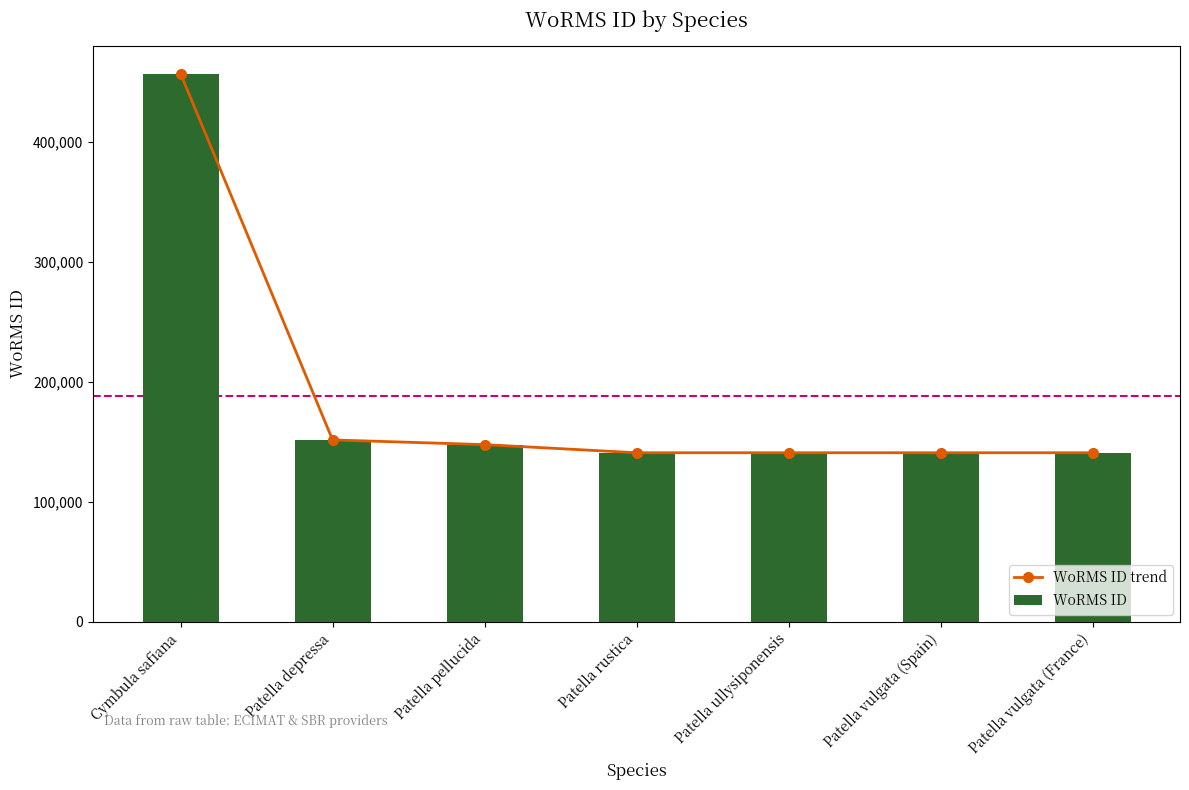

What is the difference between the maximum and minimum values in the WoRMS ID series?

315979